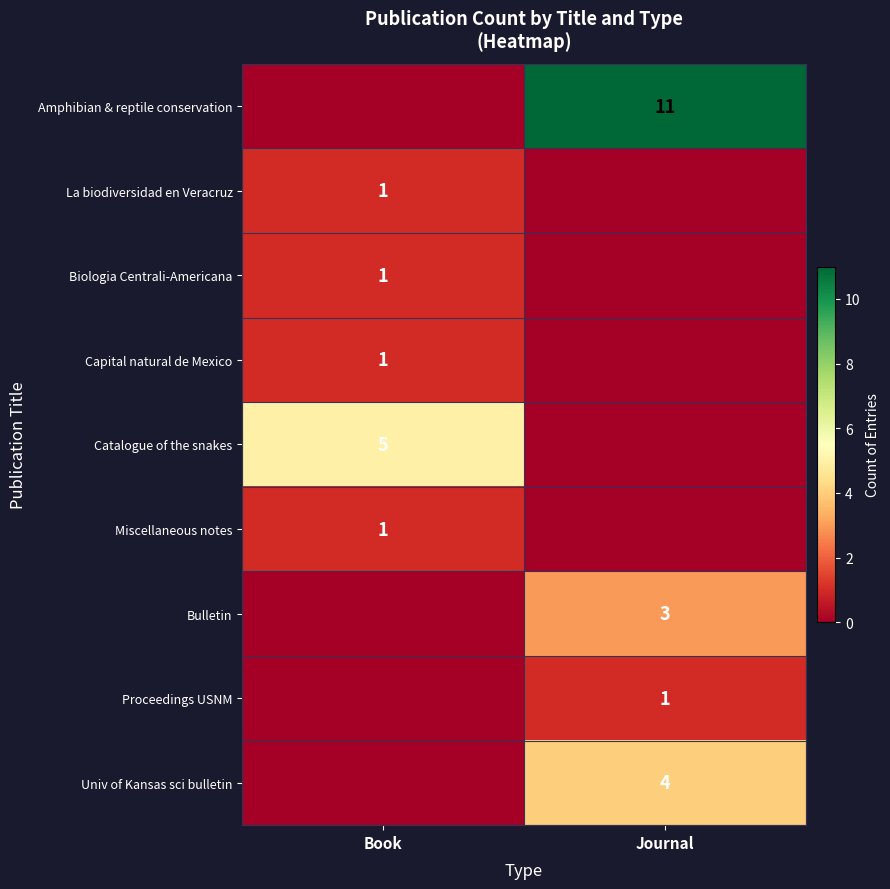

What is the total value across all series at Book?

9